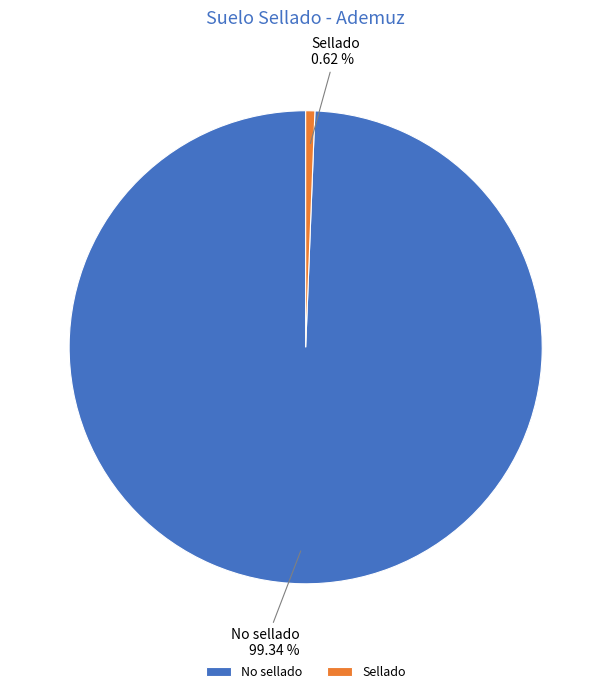

Does any single category account for the majority?

Yes